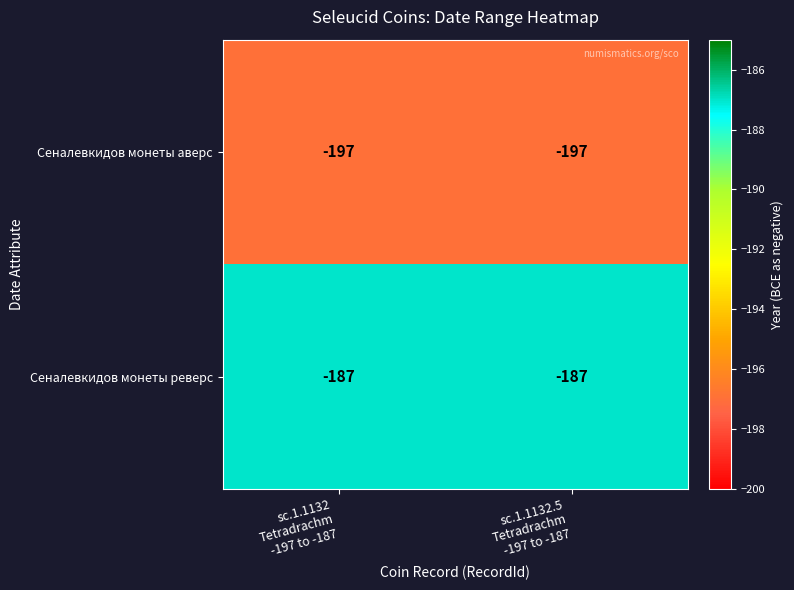

Rank the series by their maximum value, from highest to lowest.

Сеналевкидов монеты реверс, Сеналевкидов монеты аверс